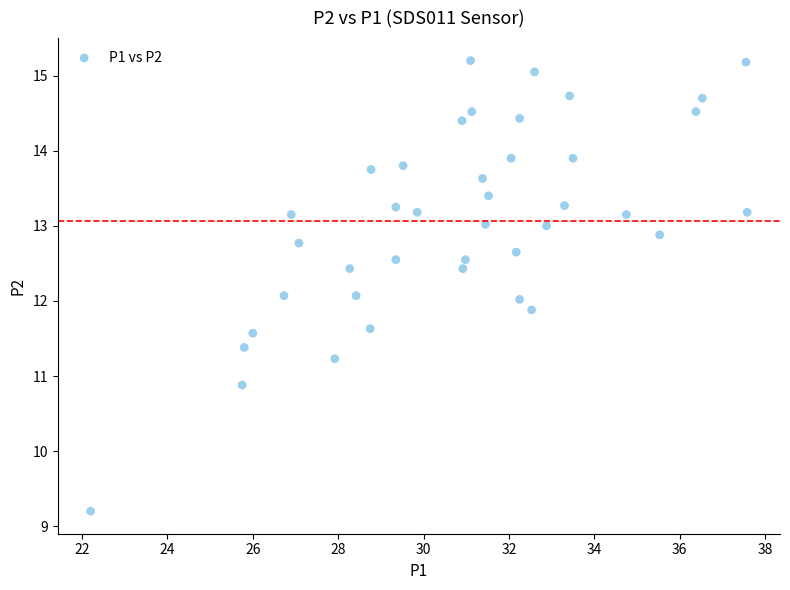

What is the range of Y values (max minus min)?

6.0